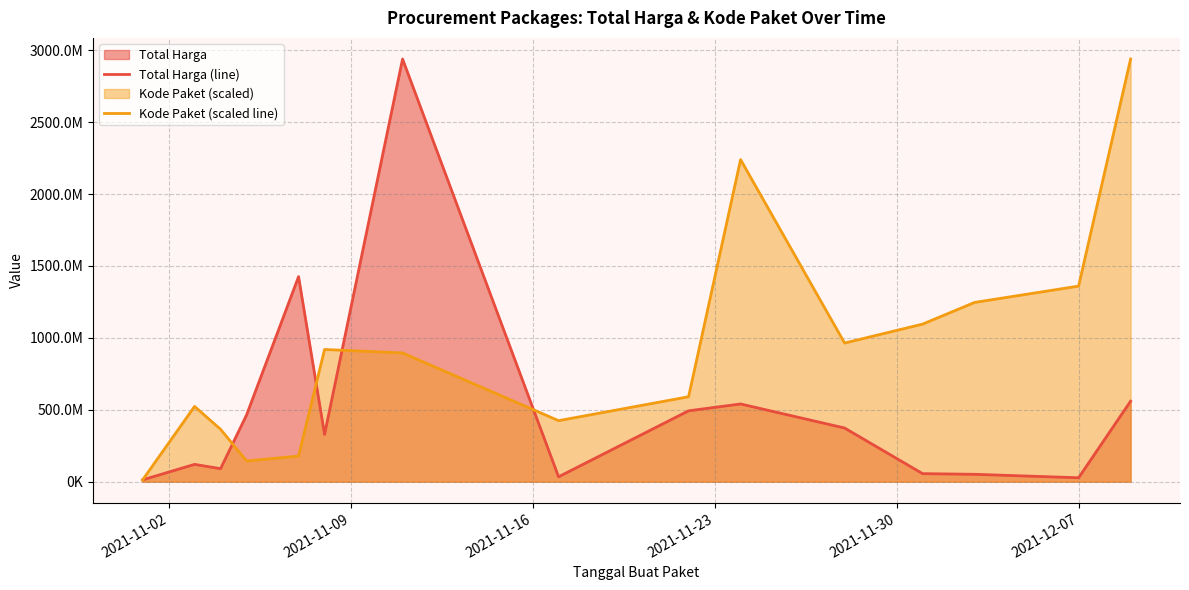

What is the label of the 3rd point from the left?

2021-11-16